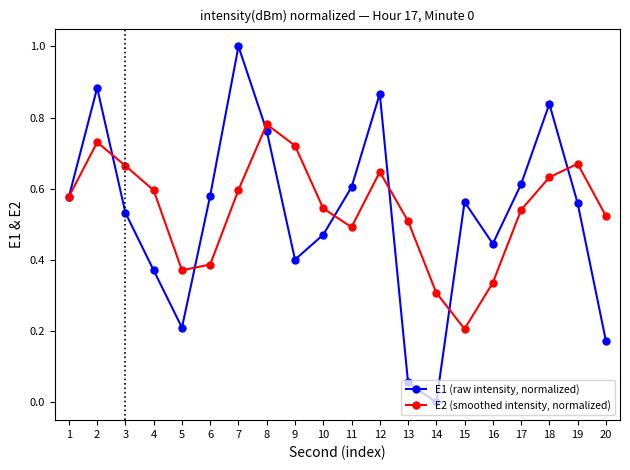

How many values in the E1 (raw intensity, normalized) series exceed 0?

19